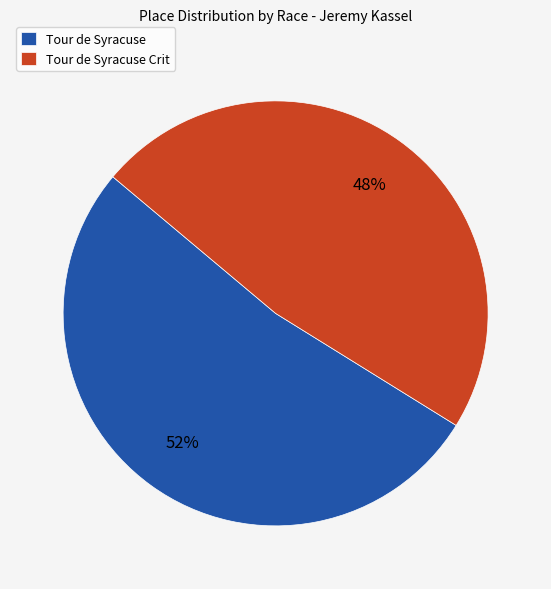

Which slice is the largest?

Tour de Syracuse